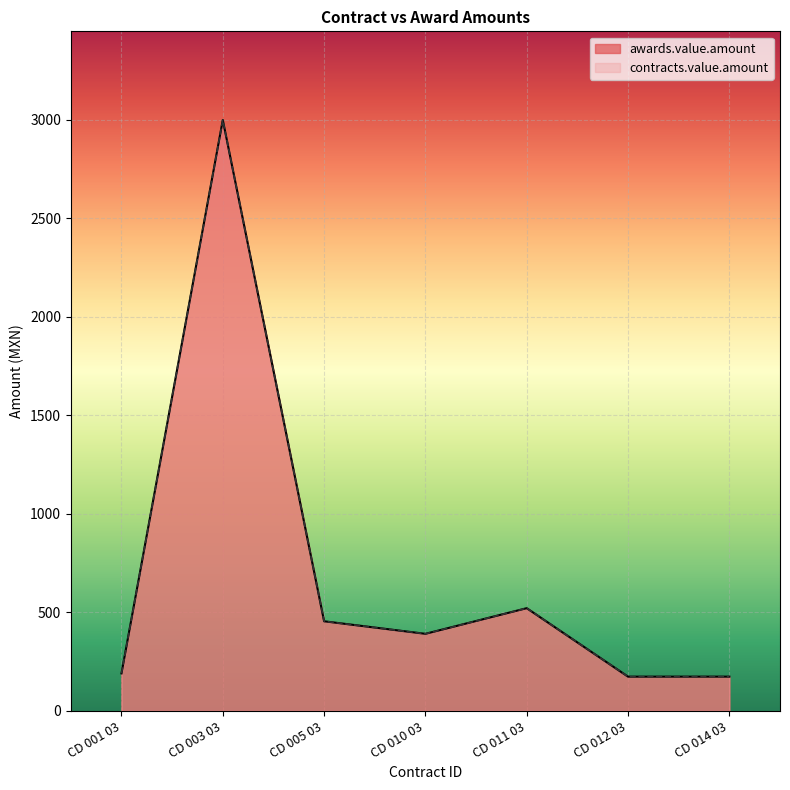

What is the total value across all series at CD 005 03?

910.0